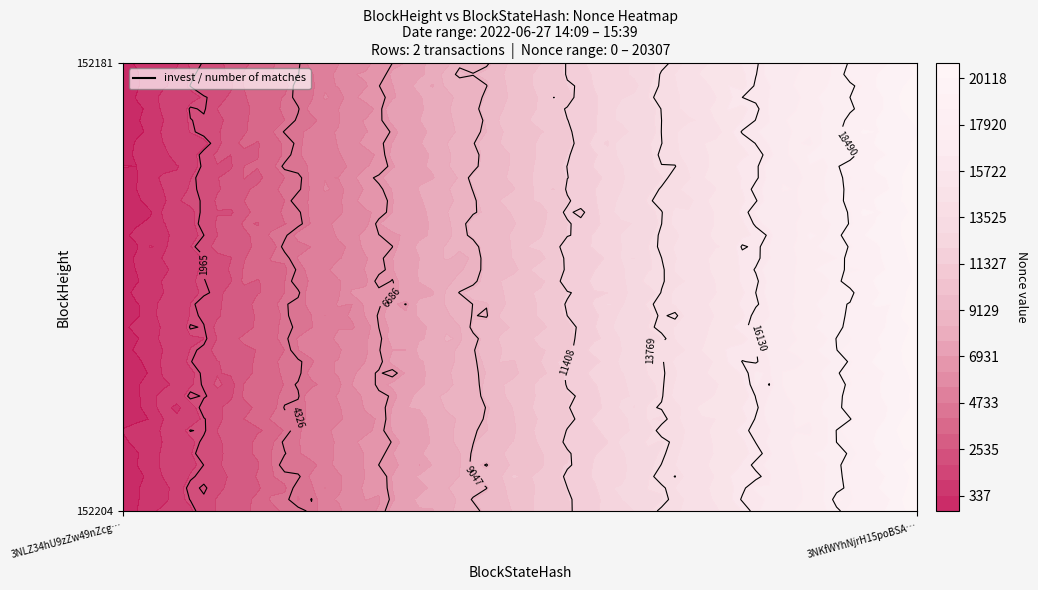

Reading right to left, extract all data points from this chart.

152204: 1=20307	0=0
152181: 1=20307	0=0